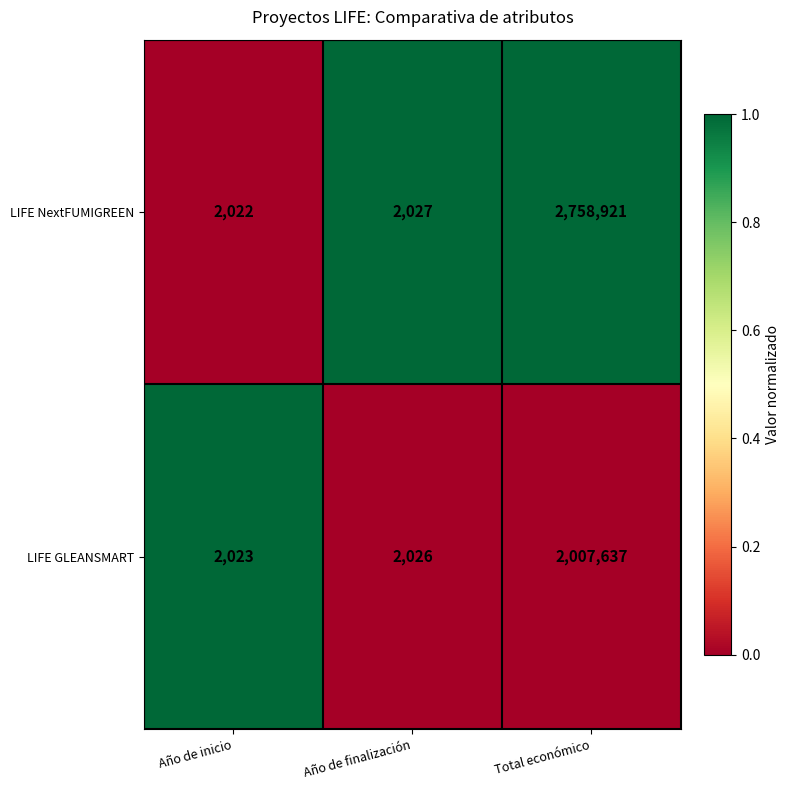

How many distinct data groups are displayed?

2